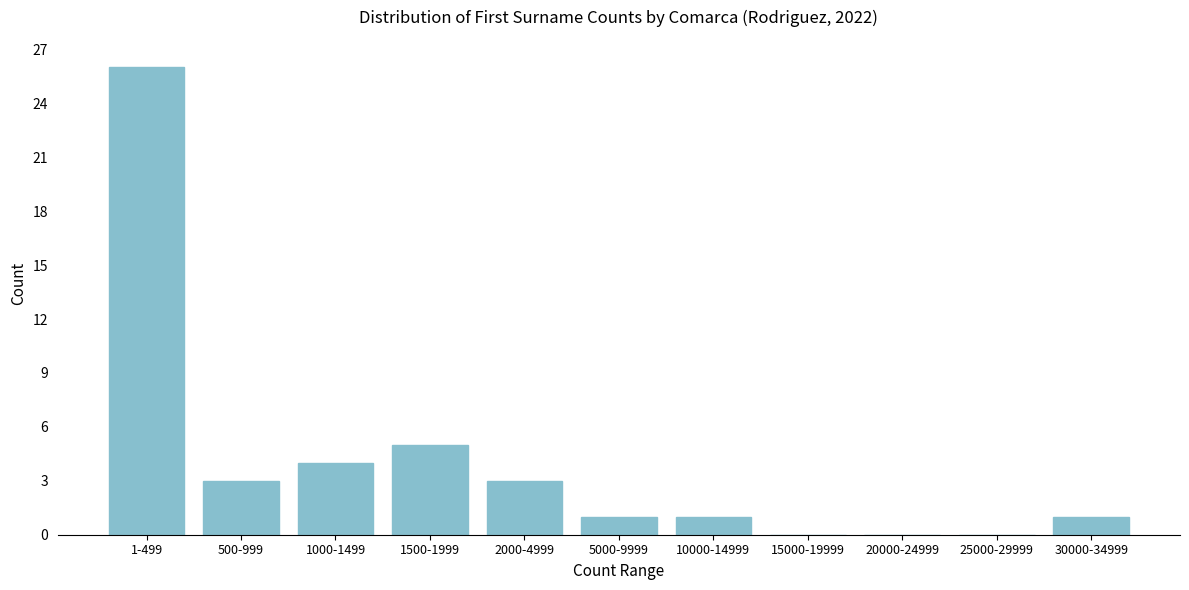

Reading right to left, transcribe all the data shown in this chart.

30000-34999=1	25000-29999=0	20000-24999=0	15000-19999=0	10000-14999=1	5000-9999=1	2000-4999=3	1500-1999=5	1000-1499=4	500-999=3	1-499=26